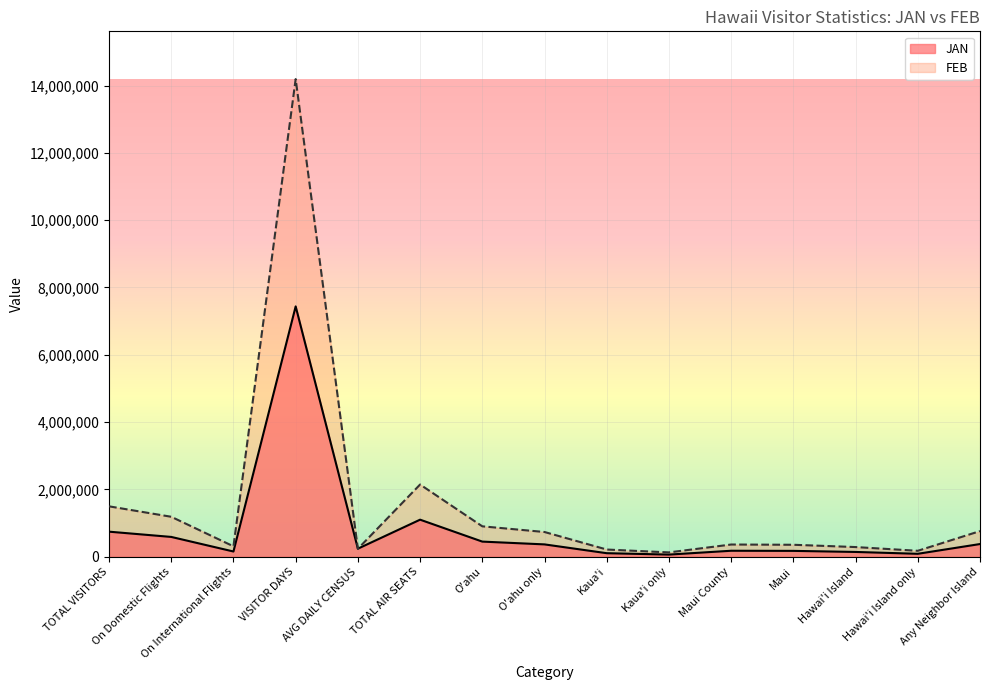

What is the spread (max minus min) of values at Kaua'i?

108825.4